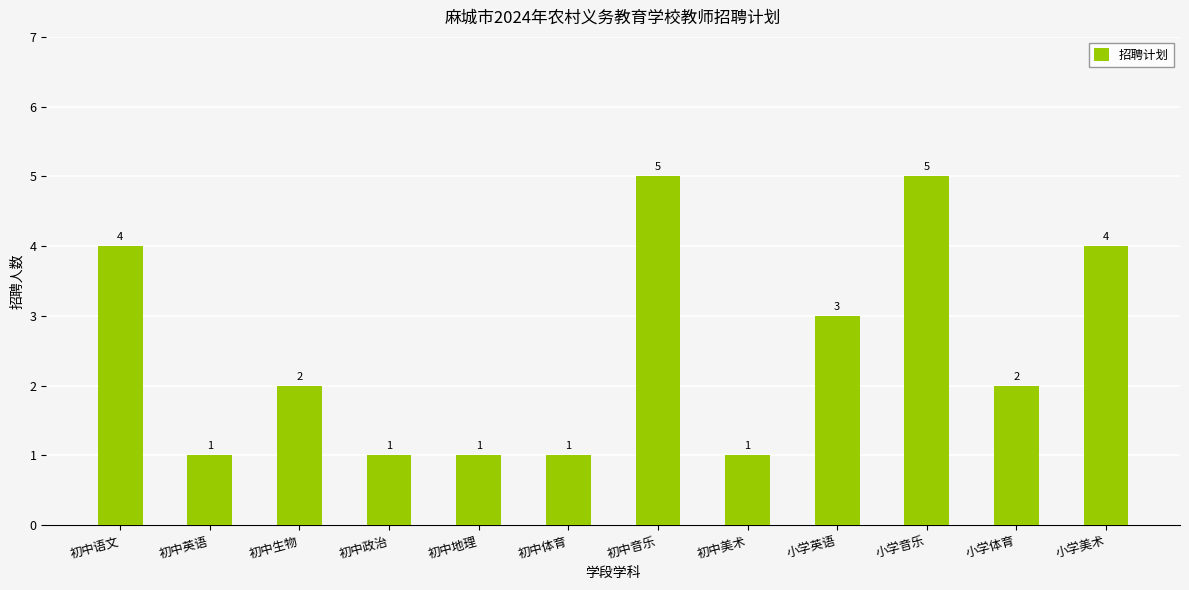

Is it true that the value at 初中音乐 is 5?

True